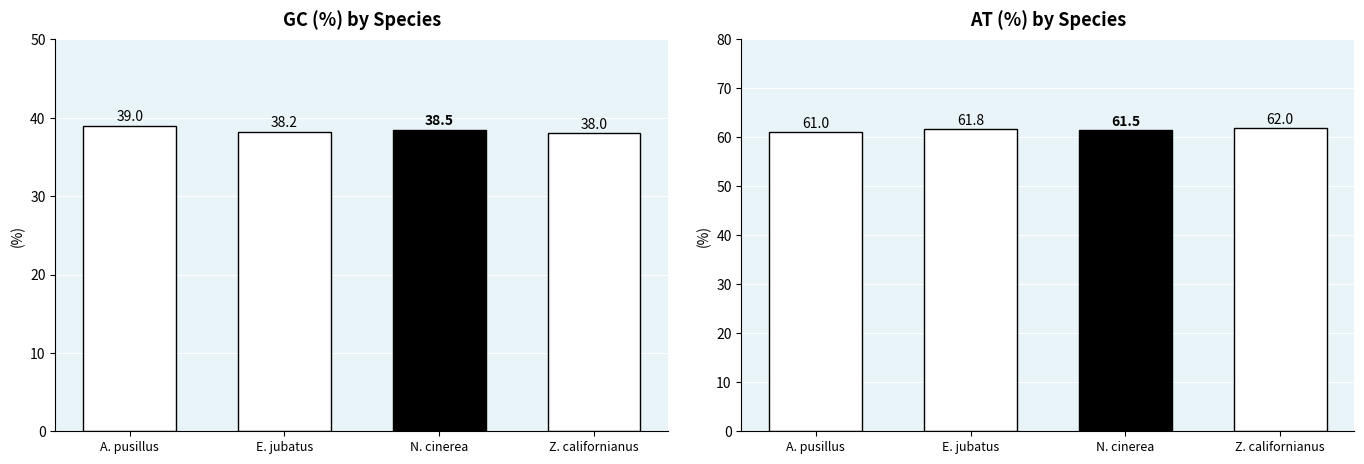

Which category has the highest value in the GC (%) series?

A. pusillus